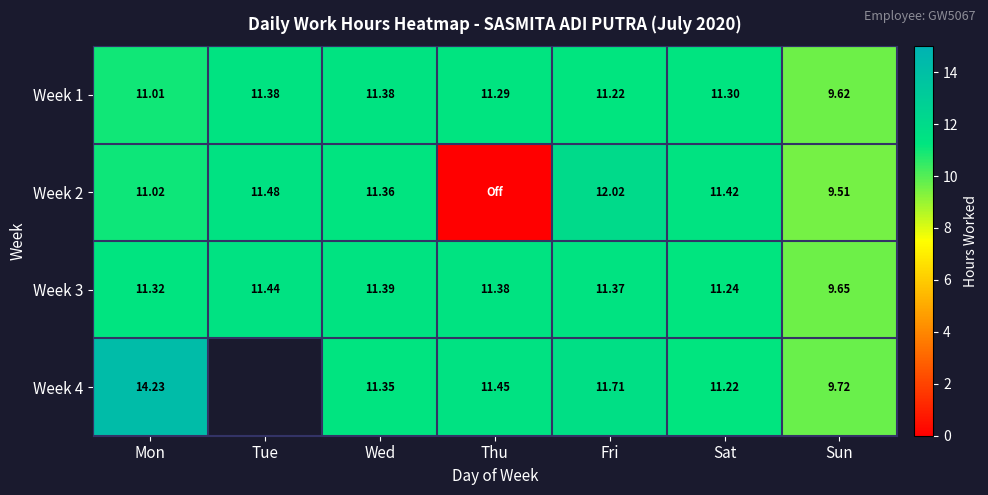

At which label does Week 1 first exceed 11?

Mon